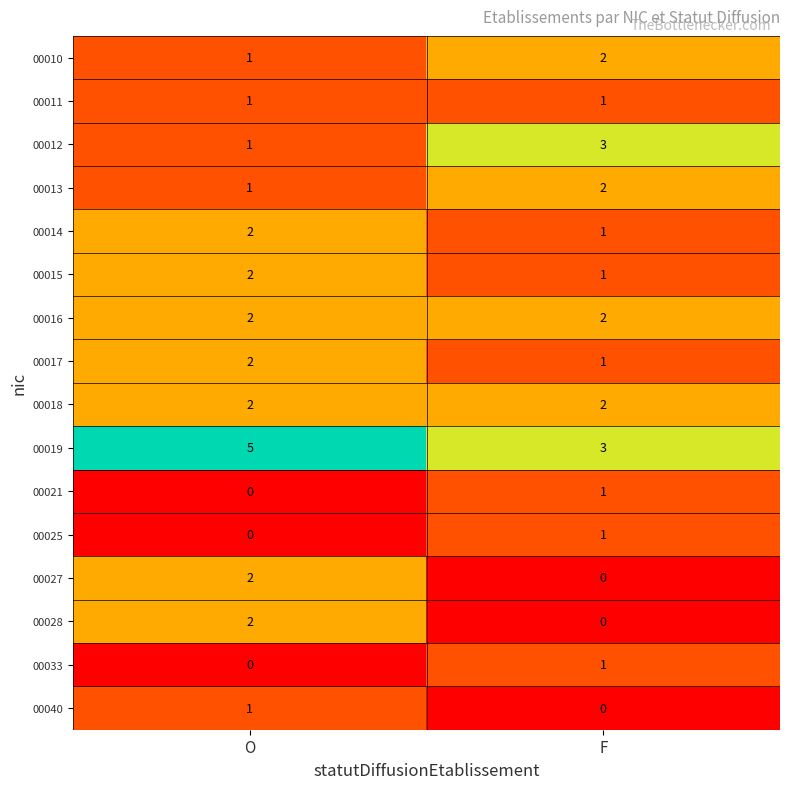

At how many categories does at least one series exceed 2?

2